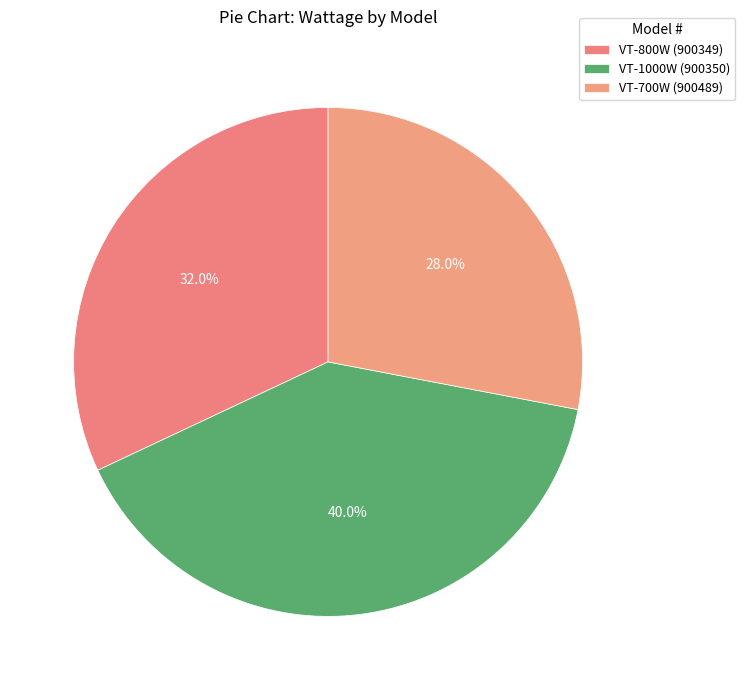

How many segments does this pie chart have?

3